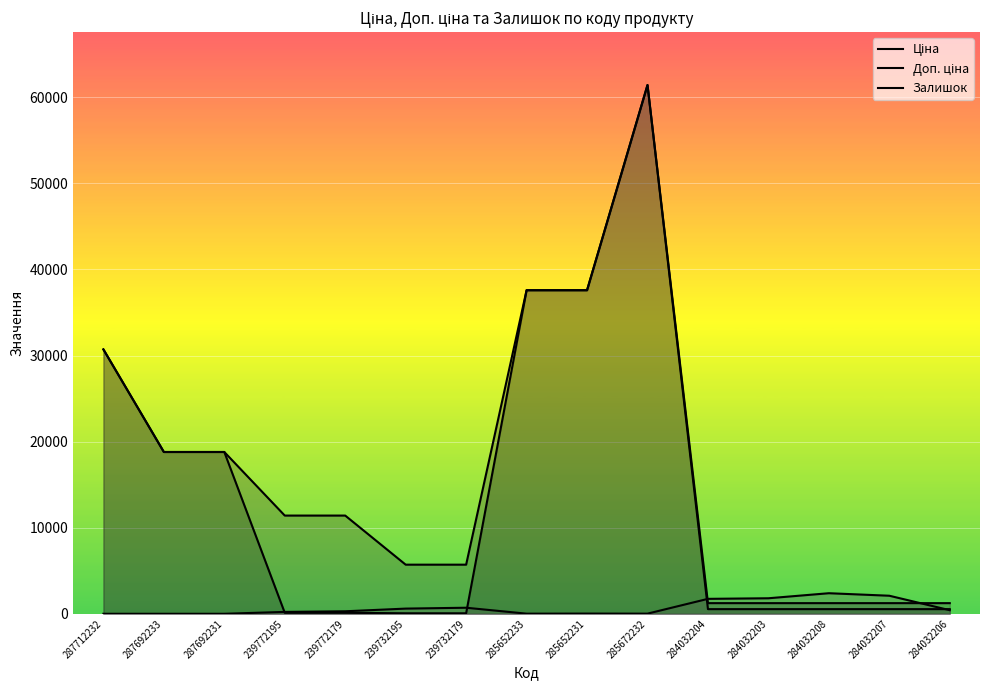

What position from the right is 287692231?

13